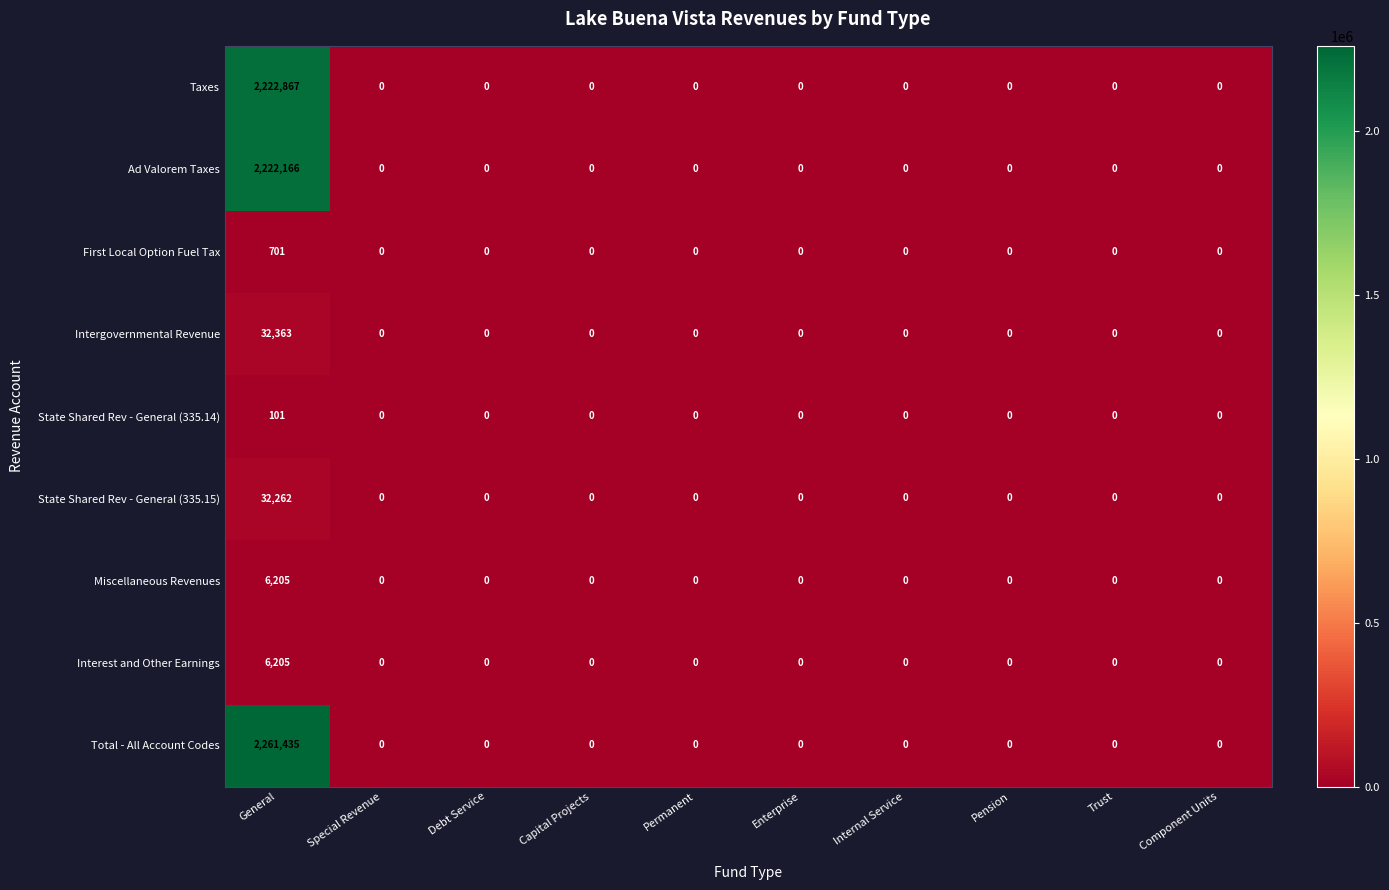

How many positive values does the State Shared Rev - General (335.15) series have?

1